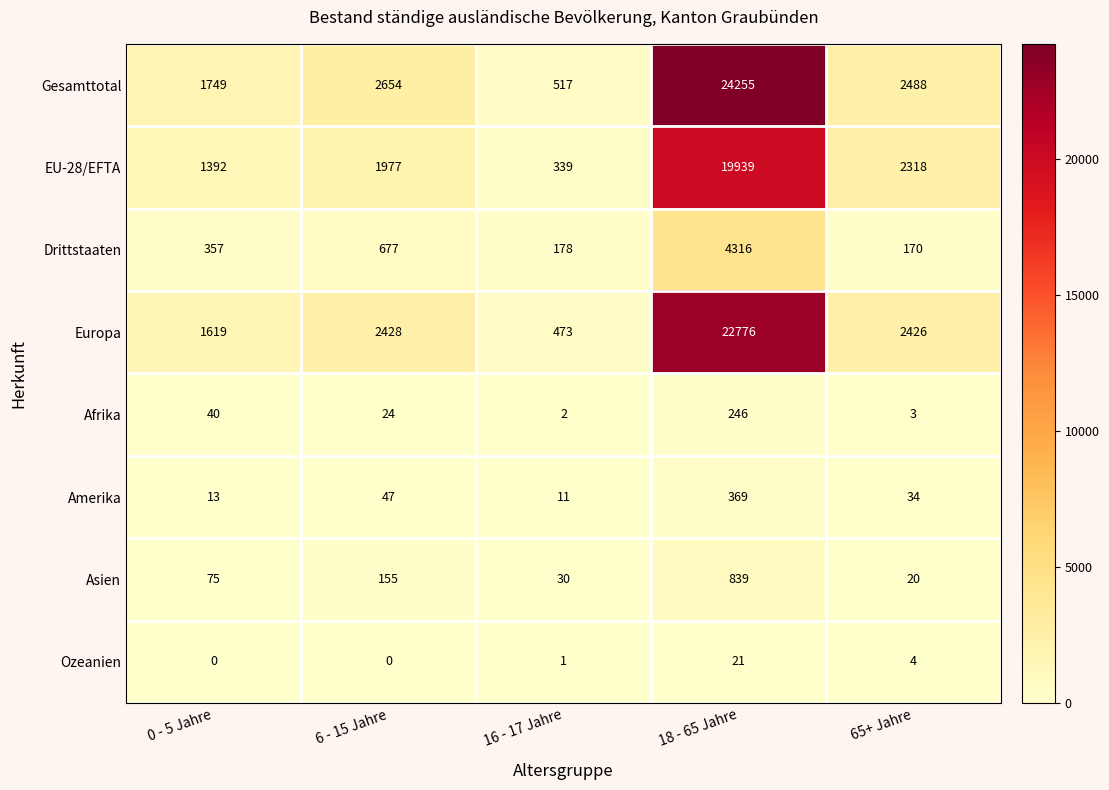

Which series has the largest total across all categories?

Gesamttotal